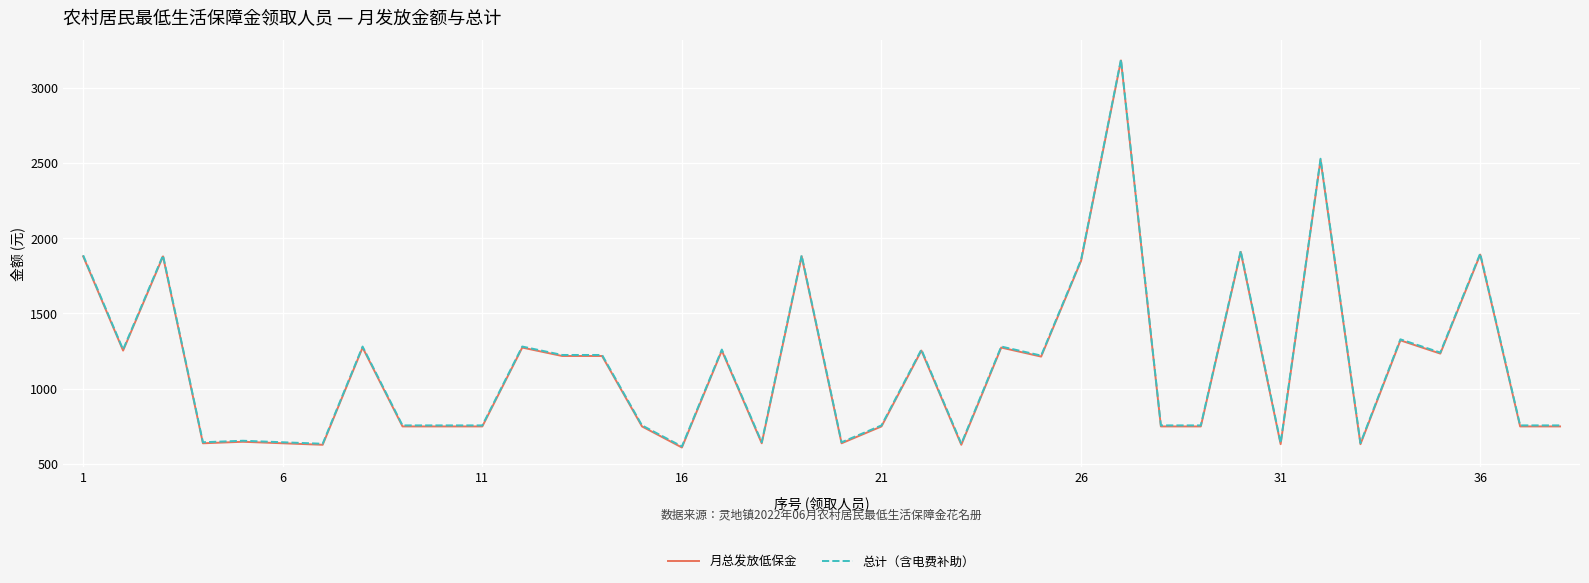

What is the minimum value for 月总发放低保金?

608.0